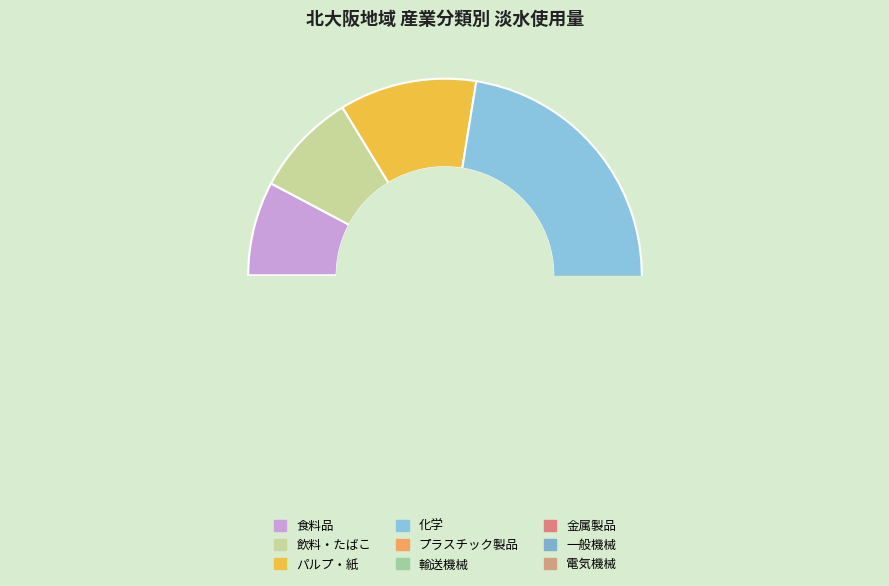

Is 食料品 the majority of the pie?

No